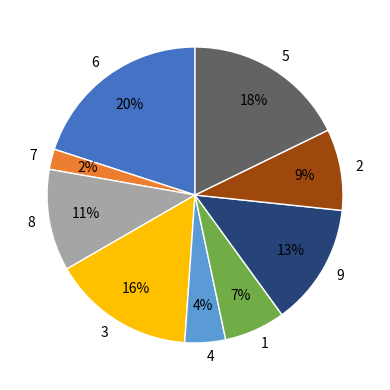

What percentage is the 1 slice, to the nearest percent?

7%